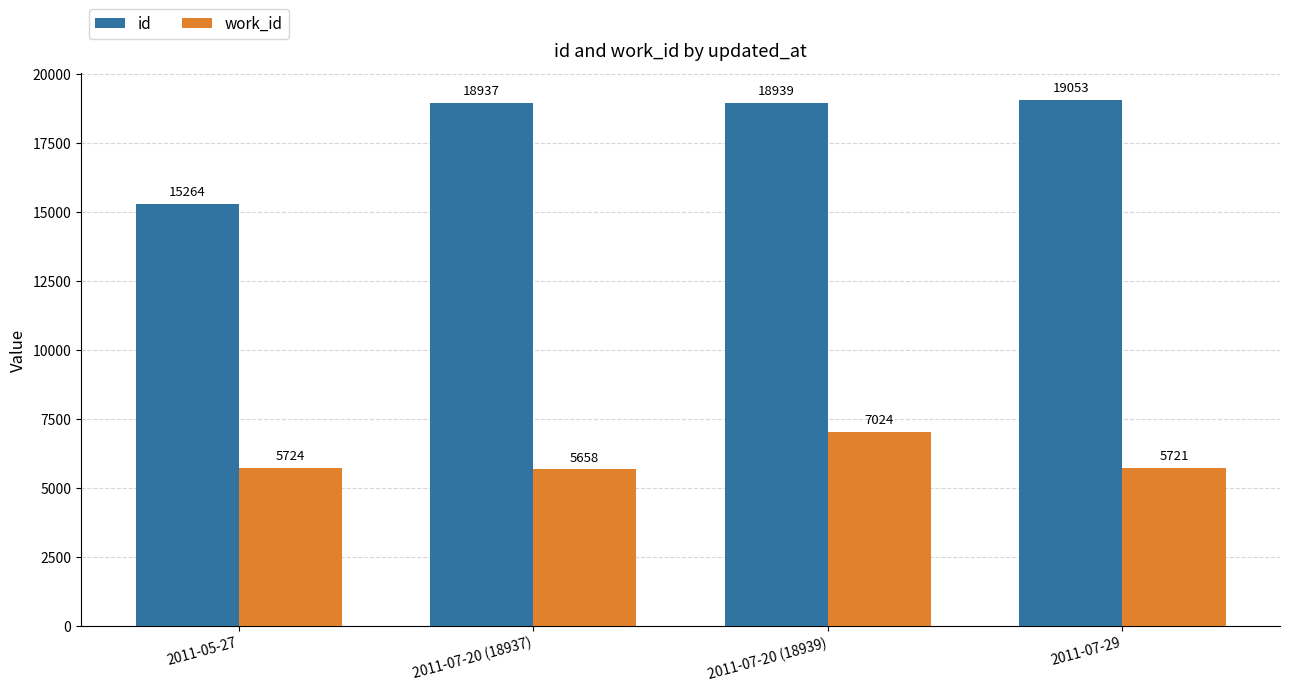

The value of id at 2011-07-29 is 34206. True or false?

False